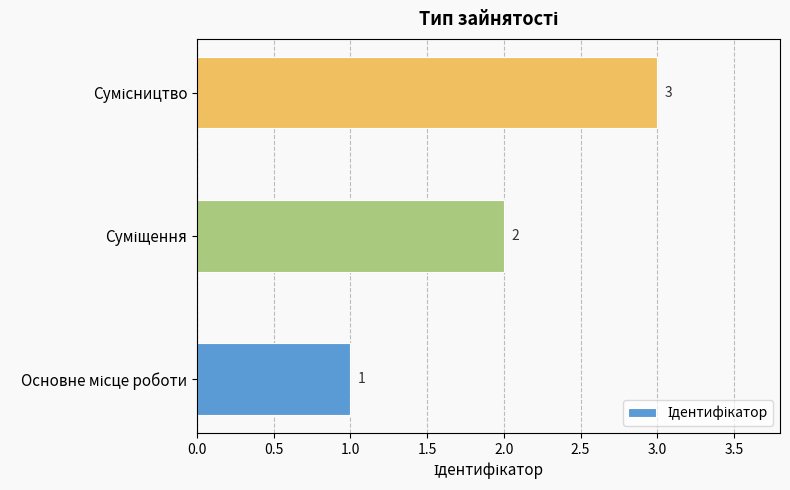

How many values are between 1 and 3?

3